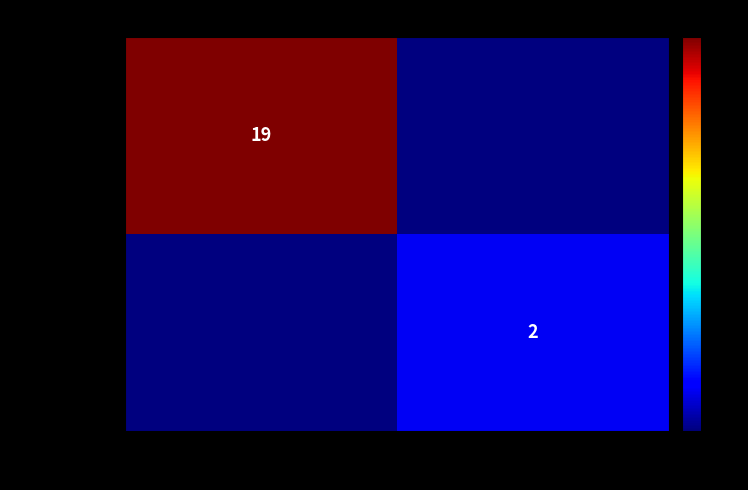

How many data points does each series have?

2